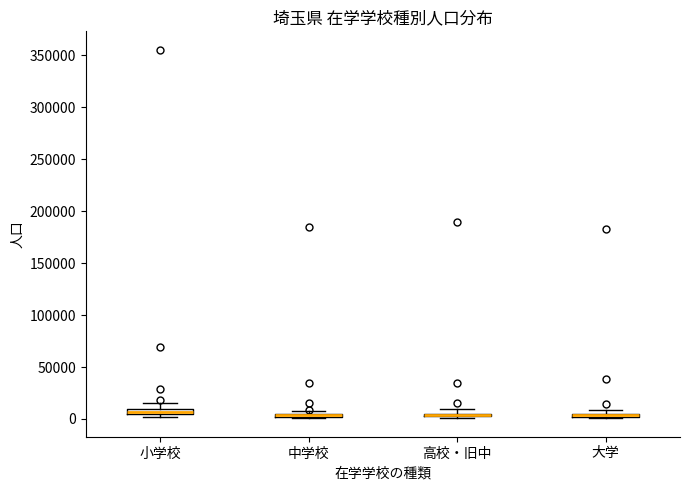

Where is the upper edge of the box for 大学 on the y-axis? The values are not printed on the chart, so give them approximately, as read against the axis.

5000